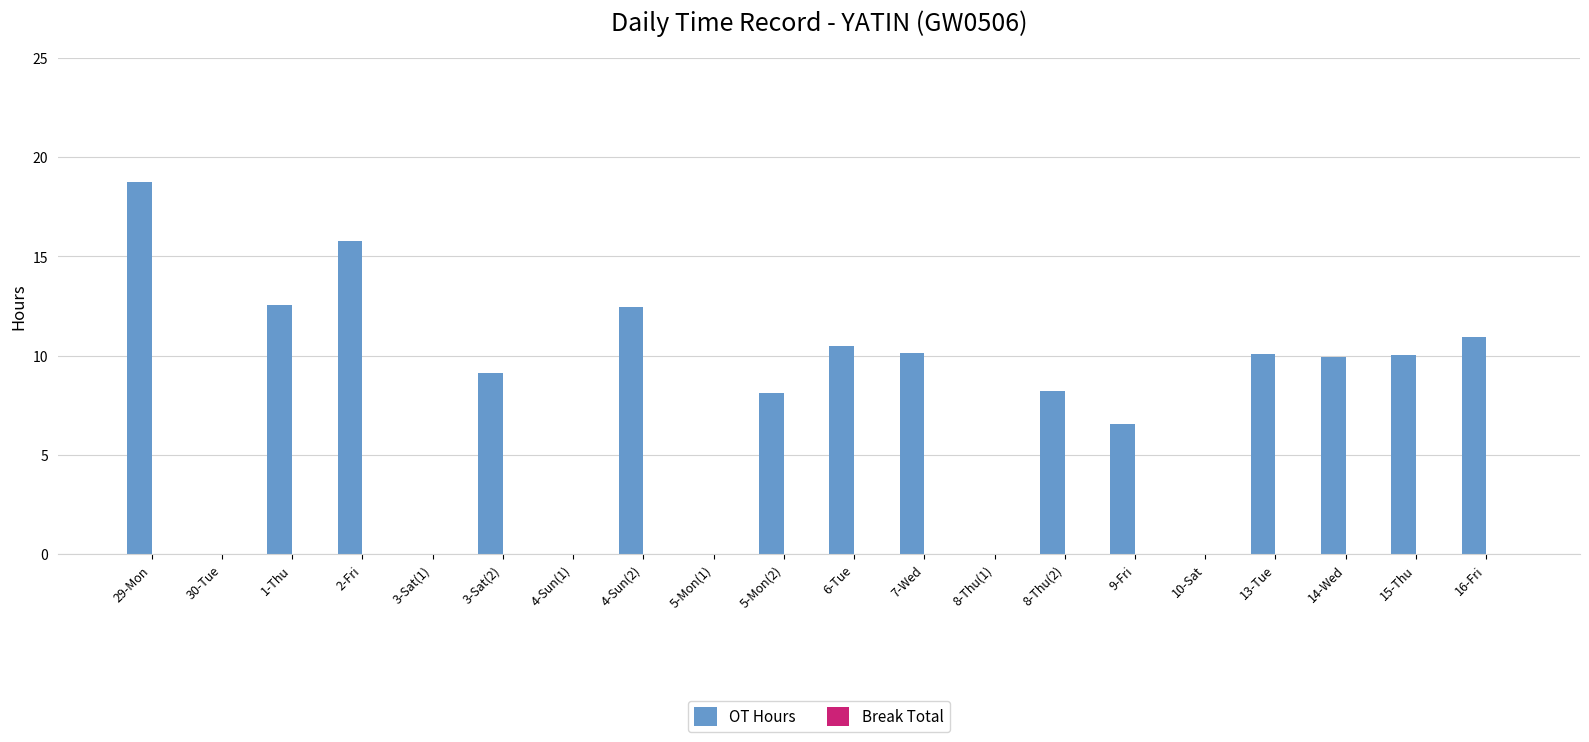

What value does the data have at 29-Mon?

18.7